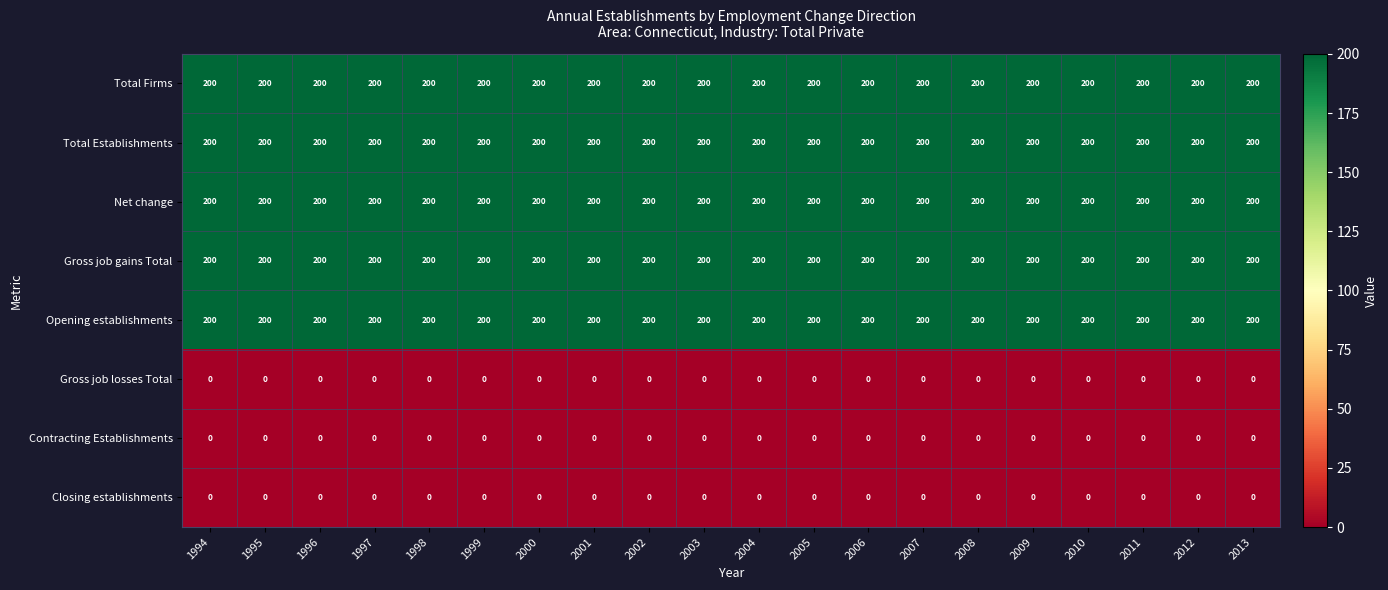

What is the total value across all series at 2001?

1000